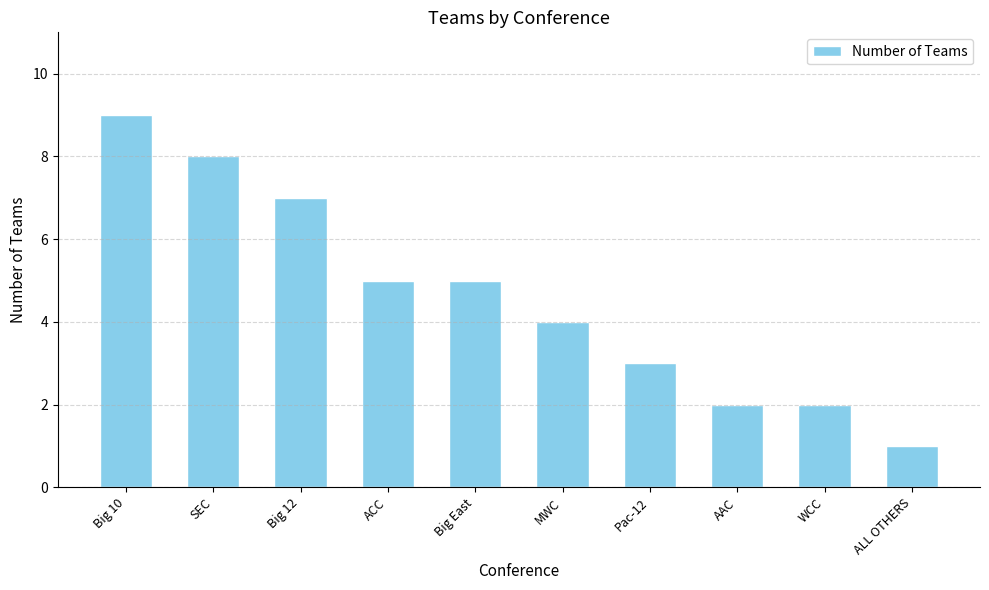

What is the label of the 10th bar from the left?

ALL OTHERS